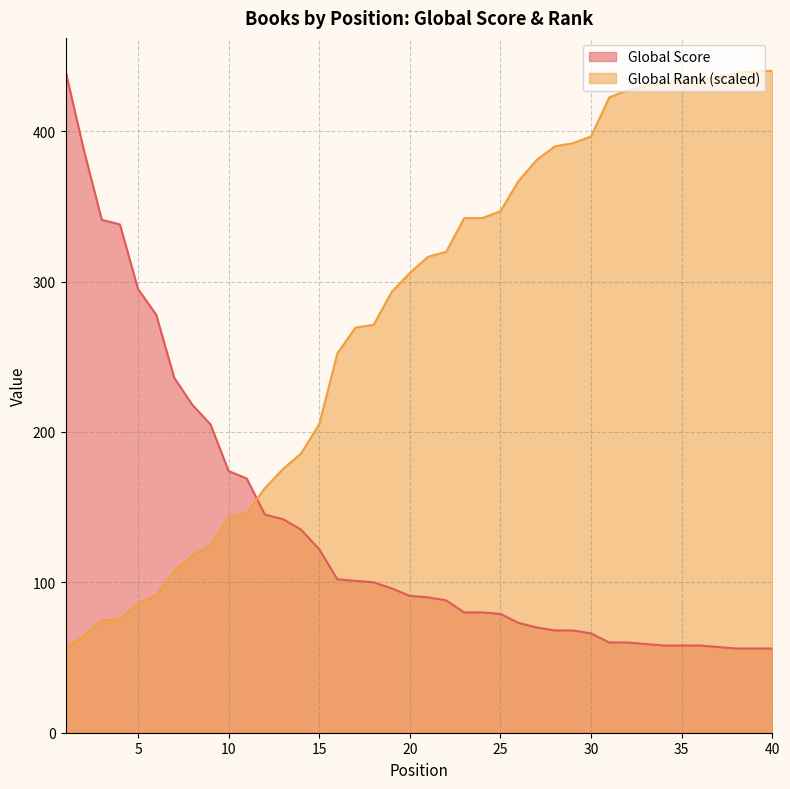

How many lines are shown in the chart?

2